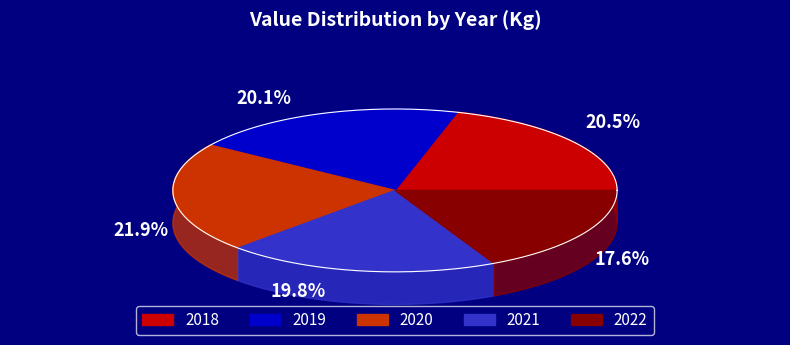

Is the sum of 2021 and 2018 greater than half?

No